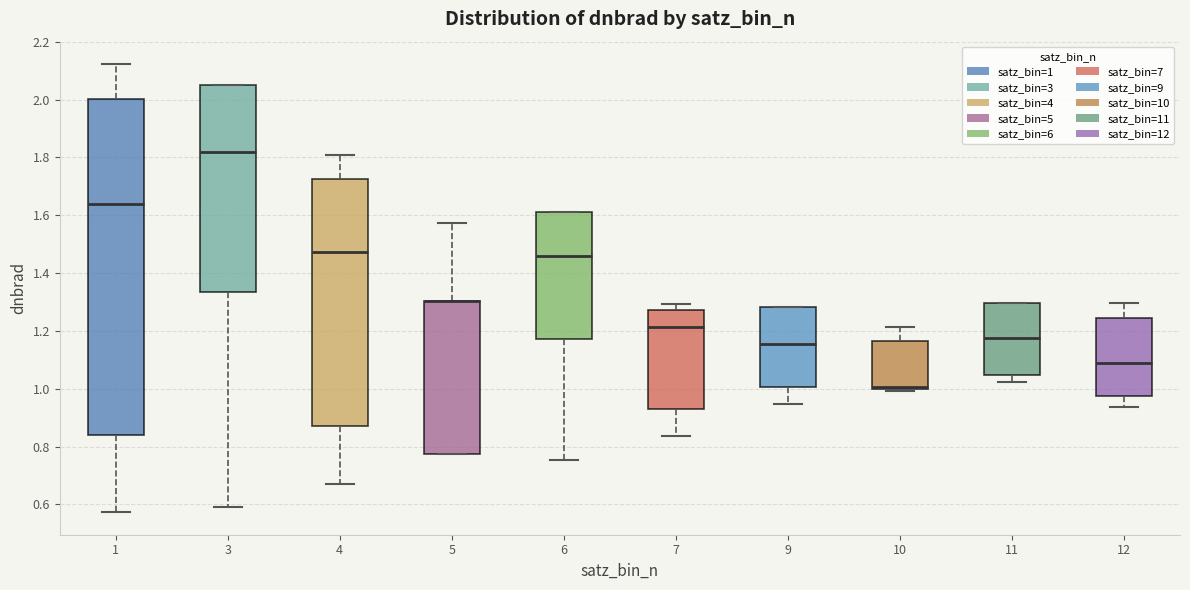

Which box is the tallest, from its lower edge to its upper edge?

1